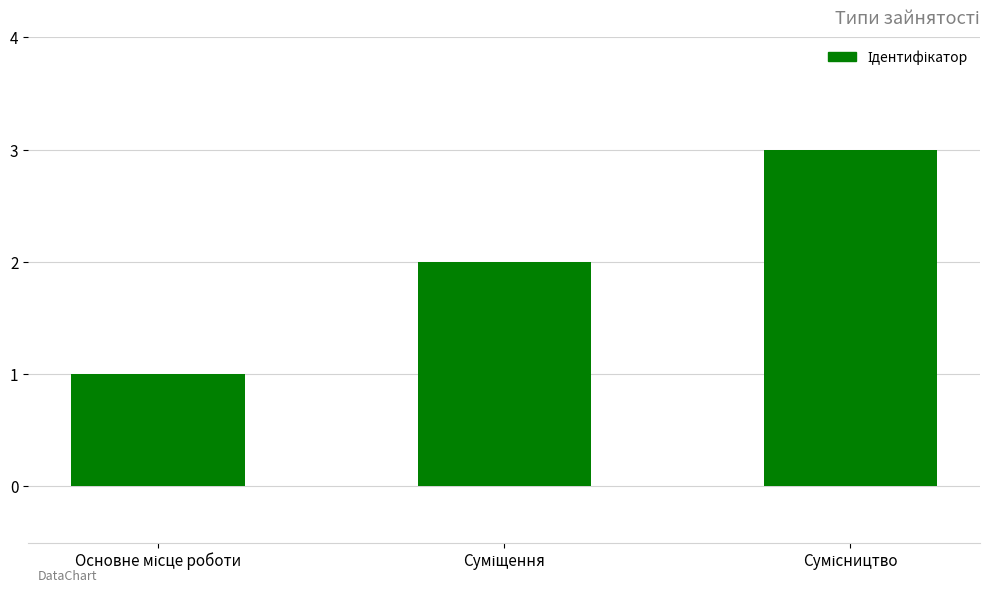

What is the sum of all values?

6